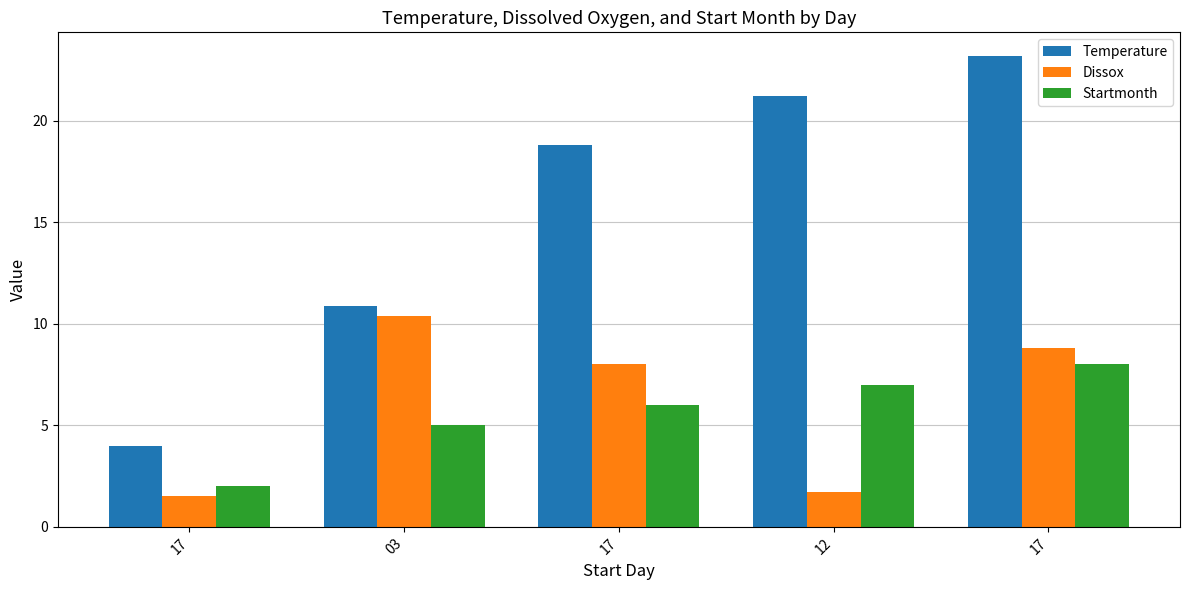

How many groups of bars are there?

5